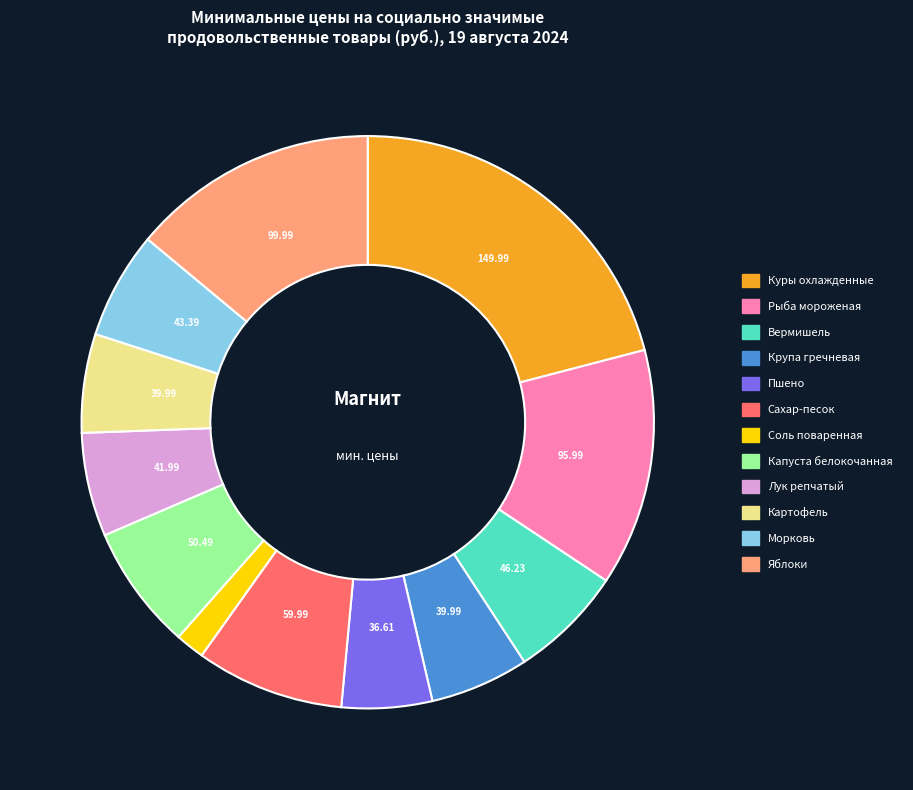

Combined, do Сахар-песок and Лук репчатый account for over 50%?

No